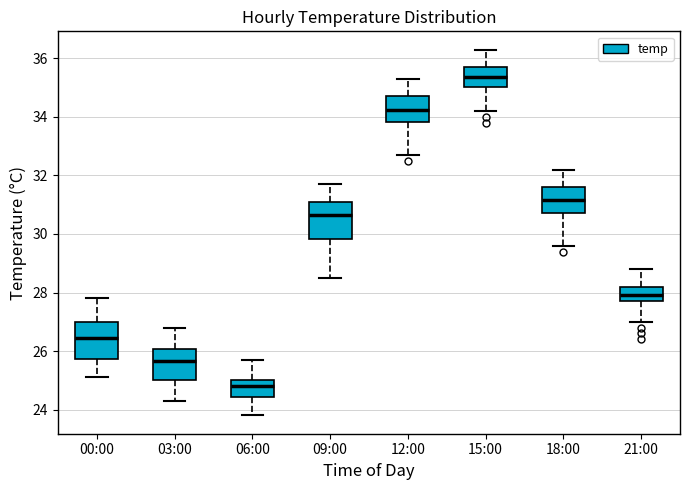

Reading left to right, read every box against the y-axis: the position of its median line, the range the box covers, and the ends of its whiskers. The values are not printed on the chart, so give them approximately, as read against the axis.

00:00: median 26.4, box 25.8 to 27.0, whiskers 25.2 to 27.8
03:00: median 25.6, box 25.0 to 26.0, whiskers 24.4 to 26.8
06:00: median 24.8, box 24.4 to 25.0, whiskers 23.8 to 25.8
09:00: median 30.6, box 29.8 to 31.2, whiskers 28.6 to 31.8
12:00: median 34.2, box 33.8 to 34.8, whiskers 32.8 to 35.4
15:00: median 35.4, box 35.0 to 35.8, whiskers 34.2 to 36.4
18:00: median 31.2, box 30.8 to 31.6, whiskers 29.6 to 32.2
21:00: median 28.0, box 27.8 to 28.2, whiskers 27.0 to 28.8